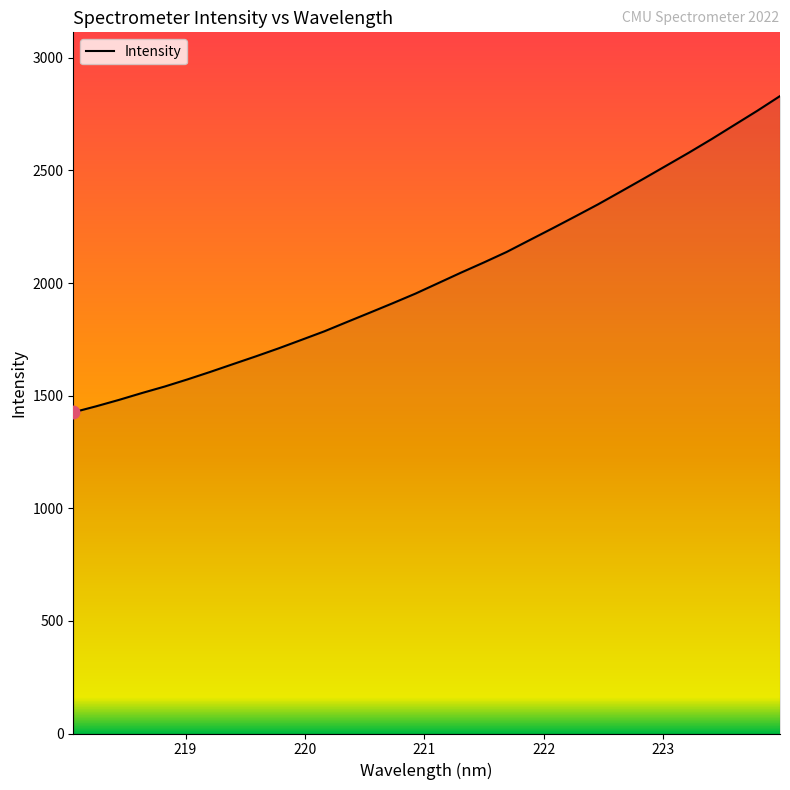

What is the minimum value shown in the chart?

1426.2